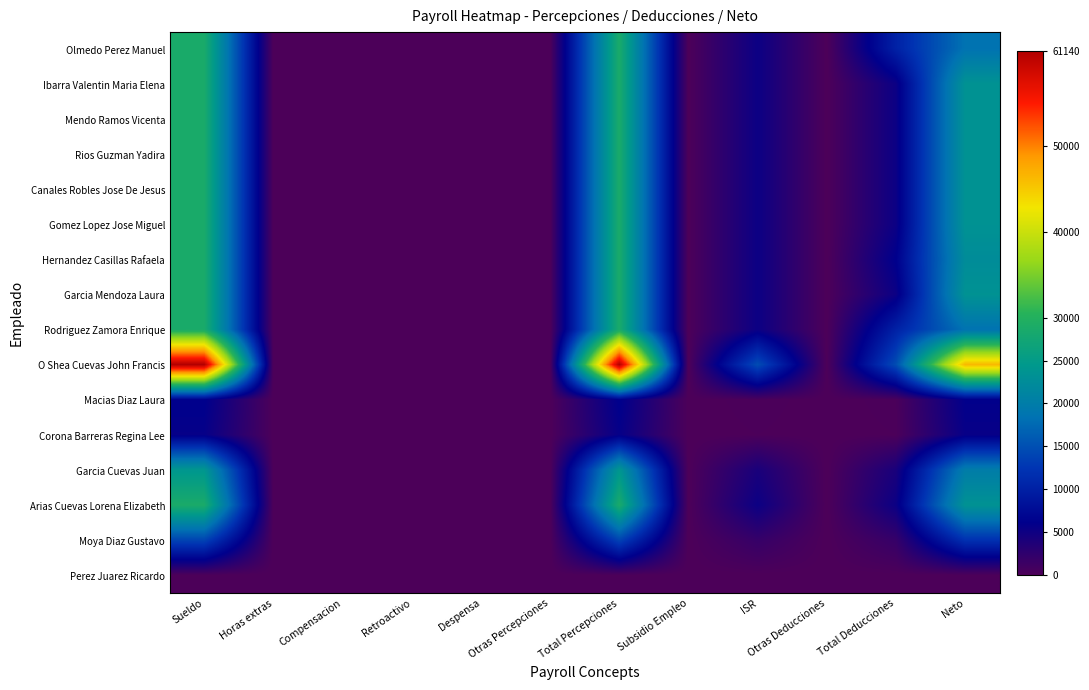

Reading left to right, transcribe all the data shown in this chart.

Olmedo Perez Manuel: Sueldo=28650	Horas extras=0	Compensacion=0	Retroactivo=0	Despensa=0	Otras Percepciones=0	Total Percepciones=28650	Subsidio Empleo=0	ISR=5202	Otras Deducciones=0	Total Deducciones=10202	Neto=18448
Ibarra Valentin Maria Elena: Sueldo=28650	Horas extras=0	Compensacion=0	Retroactivo=0	Despensa=0	Otras Percepciones=0	Total Percepciones=28650	Subsidio Empleo=0	ISR=5202	Otras Deducciones=0	Total Deducciones=5202	Neto=23448
Mendo Ramos Vicenta: Sueldo=28650	Horas extras=0	Compensacion=0	Retroactivo=0	Despensa=0	Otras Percepciones=0	Total Percepciones=28650	Subsidio Empleo=0	ISR=5202	Otras Deducciones=0	Total Deducciones=5202	Neto=23448
Rios Guzman Yadira: Sueldo=28650	Horas extras=0	Compensacion=0	Retroactivo=0	Despensa=0	Otras Percepciones=0	Total Percepciones=28650	Subsidio Empleo=0	ISR=5202	Otras Deducciones=0	Total Deducciones=5202	Neto=23448
Canales Robles Jose De Jesus: Sueldo=28650	Horas extras=0	Compensacion=0	Retroactivo=0	Despensa=0	Otras Percepciones=0	Total Percepciones=28650	Subsidio Empleo=0	ISR=5202	Otras Deducciones=0	Total Deducciones=5202	Neto=23448
Gomez Lopez Jose Miguel: Sueldo=28650	Horas extras=0	Compensacion=0	Retroactivo=0	Despensa=0	Otras Percepciones=0	Total Percepciones=28650	Subsidio Empleo=0	ISR=5202	Otras Deducciones=0	Total Deducciones=5202	Neto=23448
Hernandez Casillas Rafaela: Sueldo=28650	Horas extras=0	Compensacion=0	Retroactivo=0	Despensa=0	Otras Percepciones=0	Total Percepciones=28650	Subsidio Empleo=0	ISR=5202	Otras Deducciones=0	Total Deducciones=6202	Neto=22448
Garcia Mendoza Laura: Sueldo=28650	Horas extras=0	Compensacion=0	Retroactivo=0	Despensa=0	Otras Percepciones=0	Total Percepciones=28650	Subsidio Empleo=0	ISR=5202	Otras Deducciones=0	Total Deducciones=5202	Neto=23448
Rodriguez Zamora Enrique: Sueldo=28650	Horas extras=0	Compensacion=0	Retroactivo=0	Despensa=0	Otras Percepciones=0	Total Percepciones=28650	Subsidio Empleo=0	ISR=5202	Otras Deducciones=0	Total Deducciones=10202	Neto=18448
O Shea Cuevas John Francis: Sueldo=61140	Horas extras=0	Compensacion=0	Retroactivo=0	Despensa=0	Otras Percepciones=0	Total Percepciones=61140	Subsidio Empleo=0	ISR=14712	Otras Deducciones=0	Total Deducciones=14712	Neto=46428
Macias Diaz Laura: Sueldo=6250	Horas extras=0	Compensacion=0	Retroactivo=0	Despensa=0	Otras Percepciones=0	Total Percepciones=6250	Subsidio Empleo=0	ISR=222	Otras Deducciones=0	Total Deducciones=222	Neto=6028
Corona Barreras Regina Lee: Sueldo=5688	Horas extras=0	Compensacion=0	Retroactivo=0	Despensa=0	Otras Percepciones=0	Total Percepciones=5688	Subsidio Empleo=0	ISR=120	Otras Deducciones=0	Total Deducciones=120	Neto=5568
Garcia Cuevas Juan: Sueldo=24140	Horas extras=0	Compensacion=0	Retroactivo=0	Despensa=0	Otras Percepciones=0	Total Percepciones=24140	Subsidio Empleo=0	ISR=4140	Otras Deducciones=0	Total Deducciones=4140	Neto=20000
Arias Cuevas Lorena Elizabeth: Sueldo=28650	Horas extras=0	Compensacion=0	Retroactivo=0	Despensa=0	Otras Percepciones=0	Total Percepciones=28650	Subsidio Empleo=0	ISR=5202	Otras Deducciones=0	Total Deducciones=5202	Neto=23448
Moya Diaz Gustavo: Sueldo=13868	Horas extras=0	Compensacion=0	Retroactivo=0	Despensa=0	Otras Percepciones=0	Total Percepciones=13868	Subsidio Empleo=0	ISR=1868	Otras Deducciones=0	Total Deducciones=1868	Neto=12000
Perez Juarez Ricardo: Sueldo=0	Horas extras=0	Compensacion=0	Retroactivo=0	Despensa=0	Otras Percepciones=0	Total Percepciones=0	Subsidio Empleo=0	ISR=0	Otras Deducciones=0	Total Deducciones=0	Neto=0